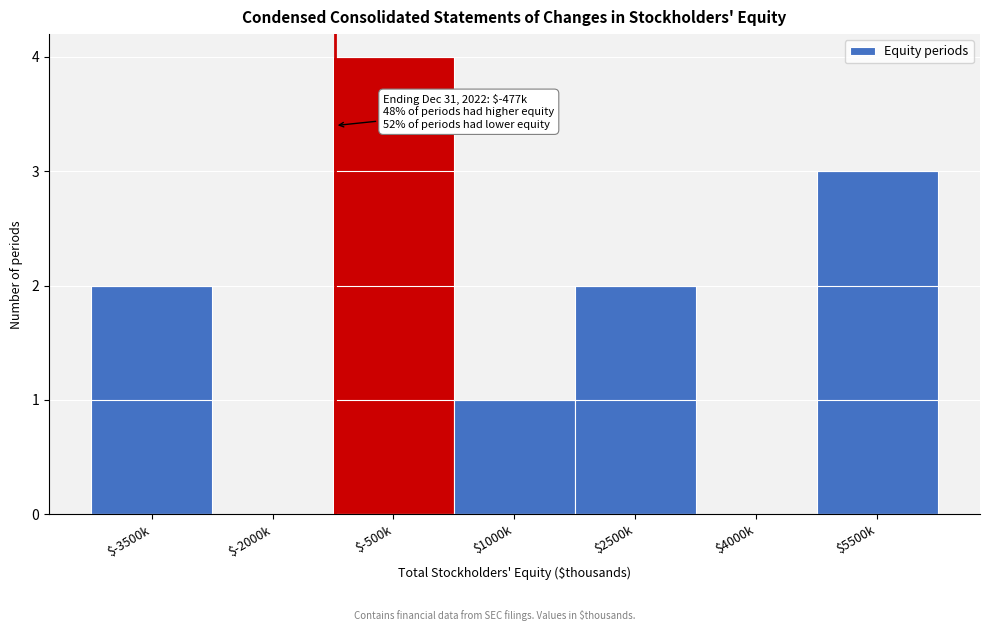

Which category has the highest value across all series?

$-500k